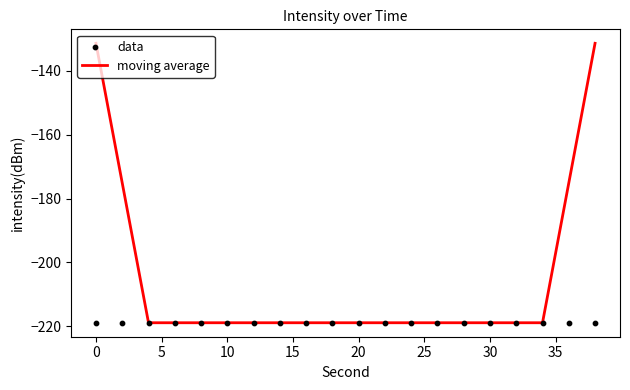

What are all the series names shown in the legend?

moving average, data